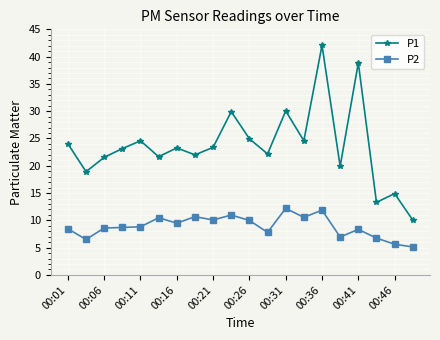

How many categories are shown in the chart?

20